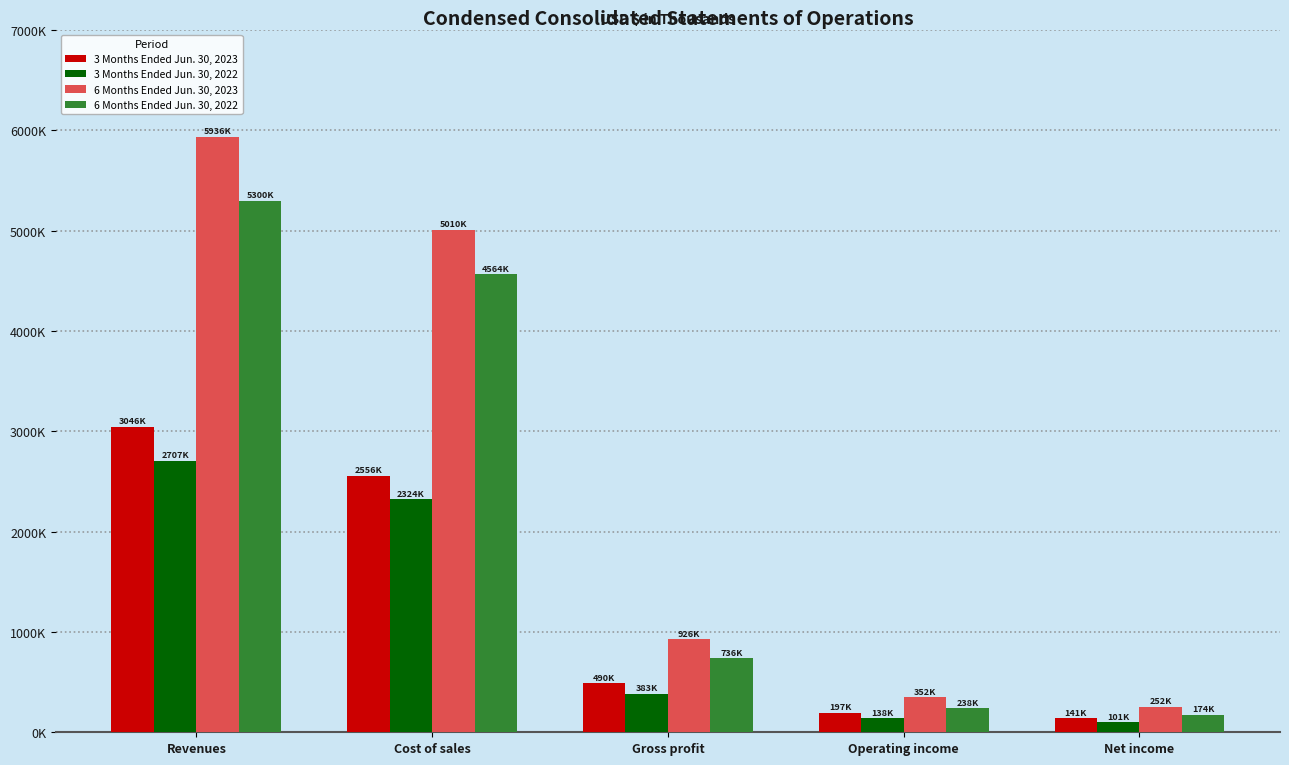

Does the chart contain any negative values?

No